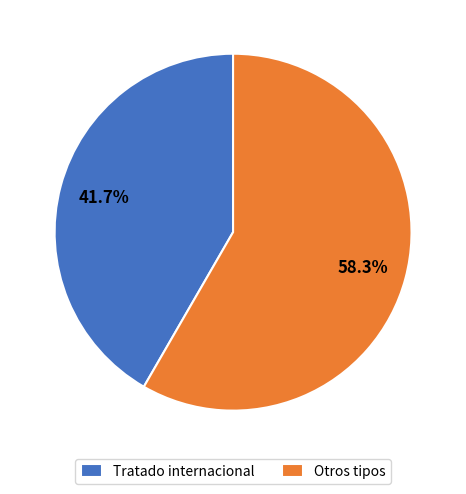

Which has a higher value, Tratado internacional or Otros tipos?

Otros tipos